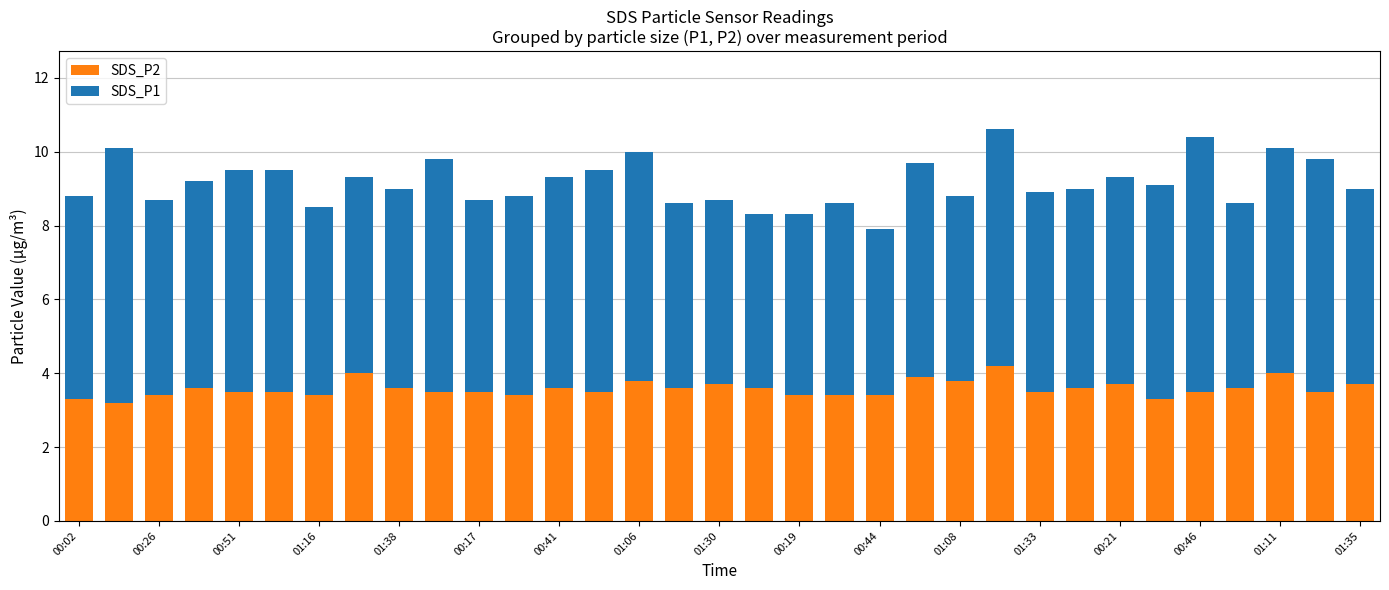

What is the lowest value of the SDS_P2 series?

3.2